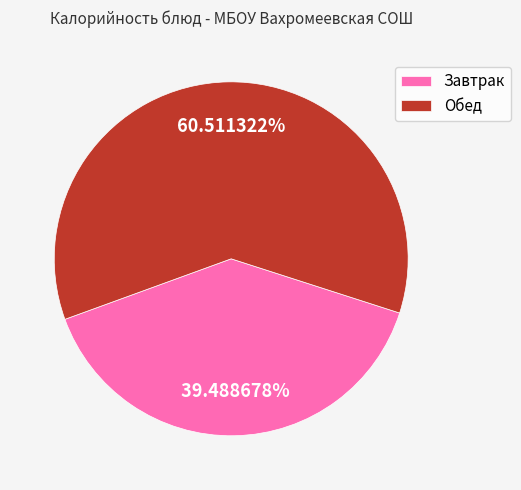

How many slices are in this pie chart?

2